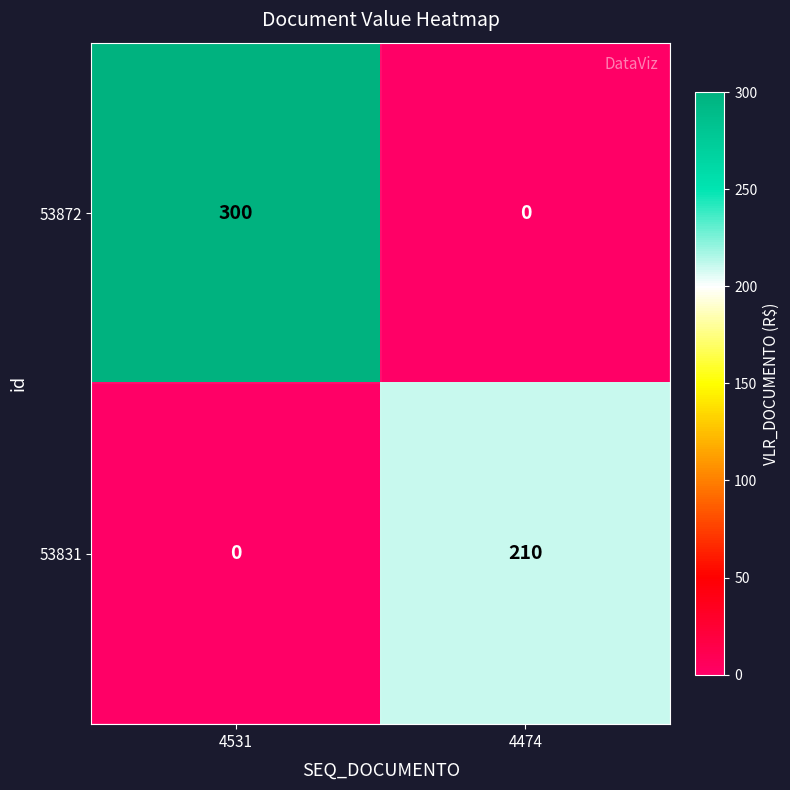

What is the difference between the 53872 values at 4531 and 4474?

300